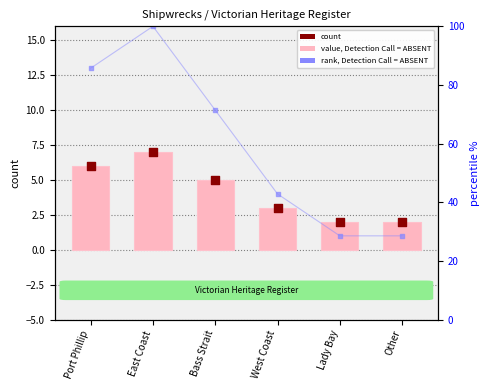

What is the total value across all series at West Coast?

48.9